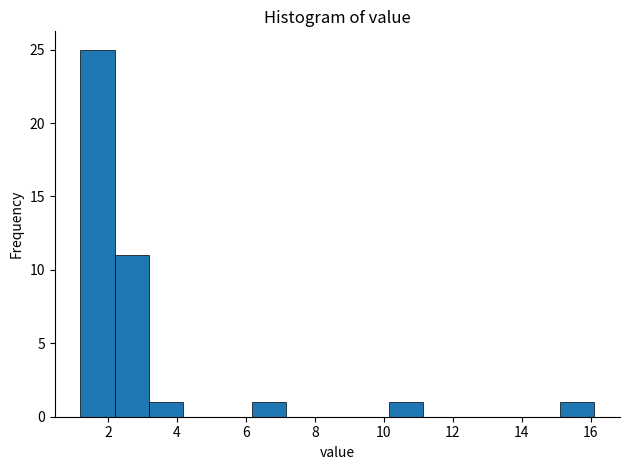

Reading left to right, list every bar in this chart as the range it spans on the x-axis followed by its height. Neither the bar edges nor the heights are printed on the chart, so give them approximately, as read against the axes.

1.2 to 2.2: 25
2.2 to 3.2: 11
3.2 to 4.2: 1
4.2 to 5.2: 0
5.2 to 6.2: 0
6.2 to 7.2: 1
7.2 to 8.2: 0
8.2 to 9.2: 0
9.2 to 10.2: 0
10.2 to 11.2: 1
11.2 to 12.2: 0
12.2 to 13.2: 0
13.2 to 14.2: 0
14.2 to 15.2: 0
15.2 to 16.2: 1